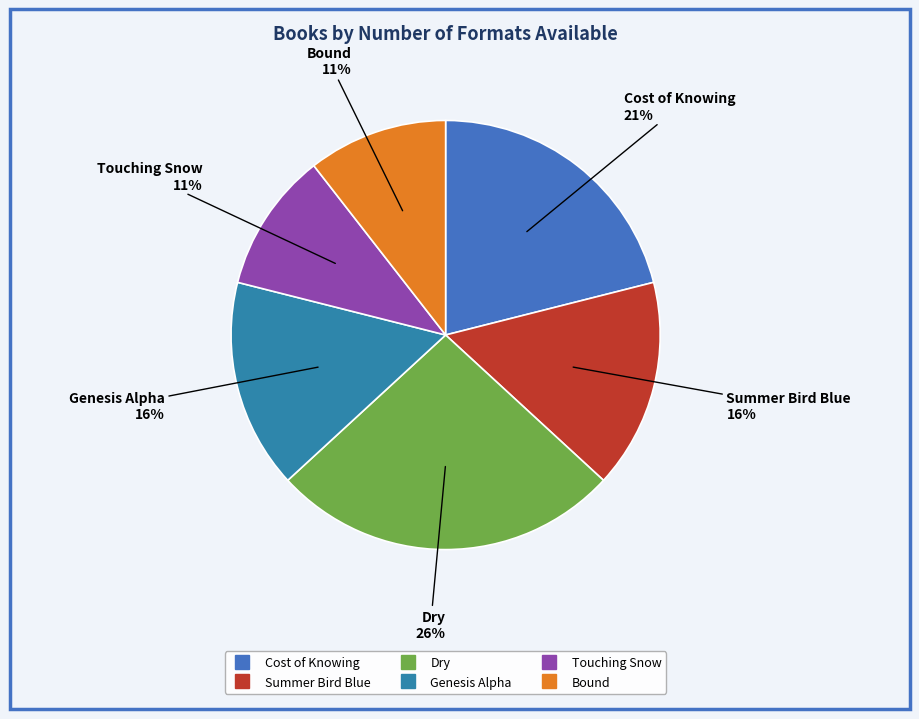

To the nearest percent, what is the average slice percentage?

17%